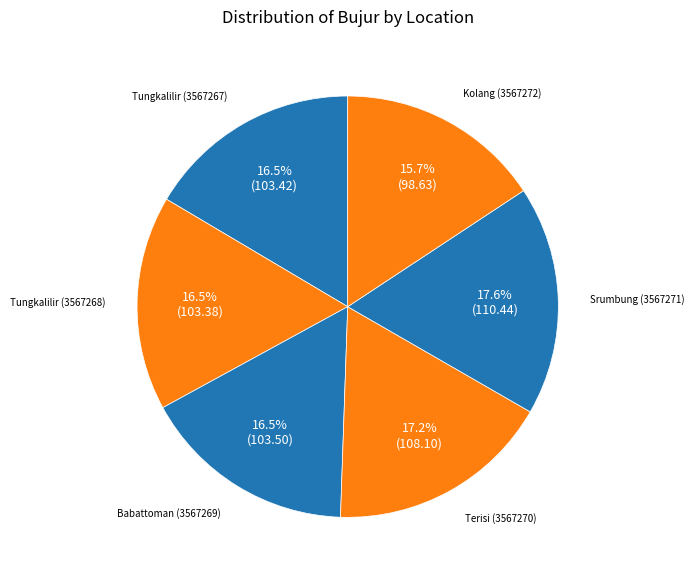

Which slice is the smallest?

Kolang (3567272)